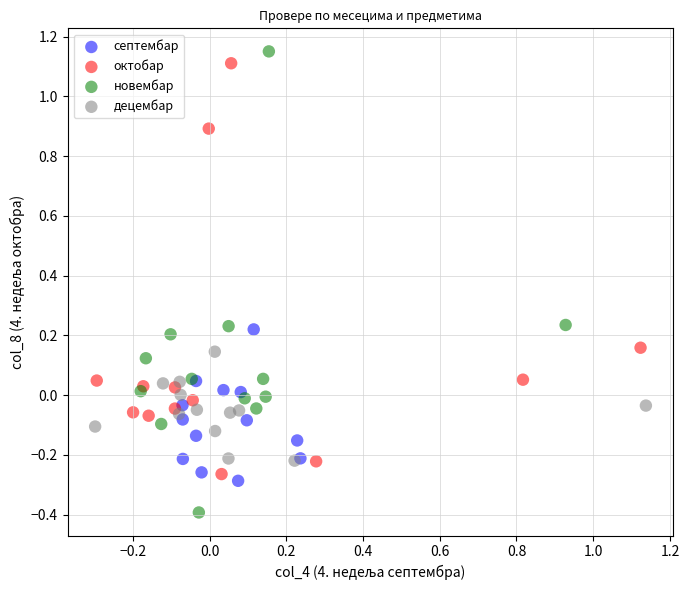

Which series contains the lowest Y value?

новембар